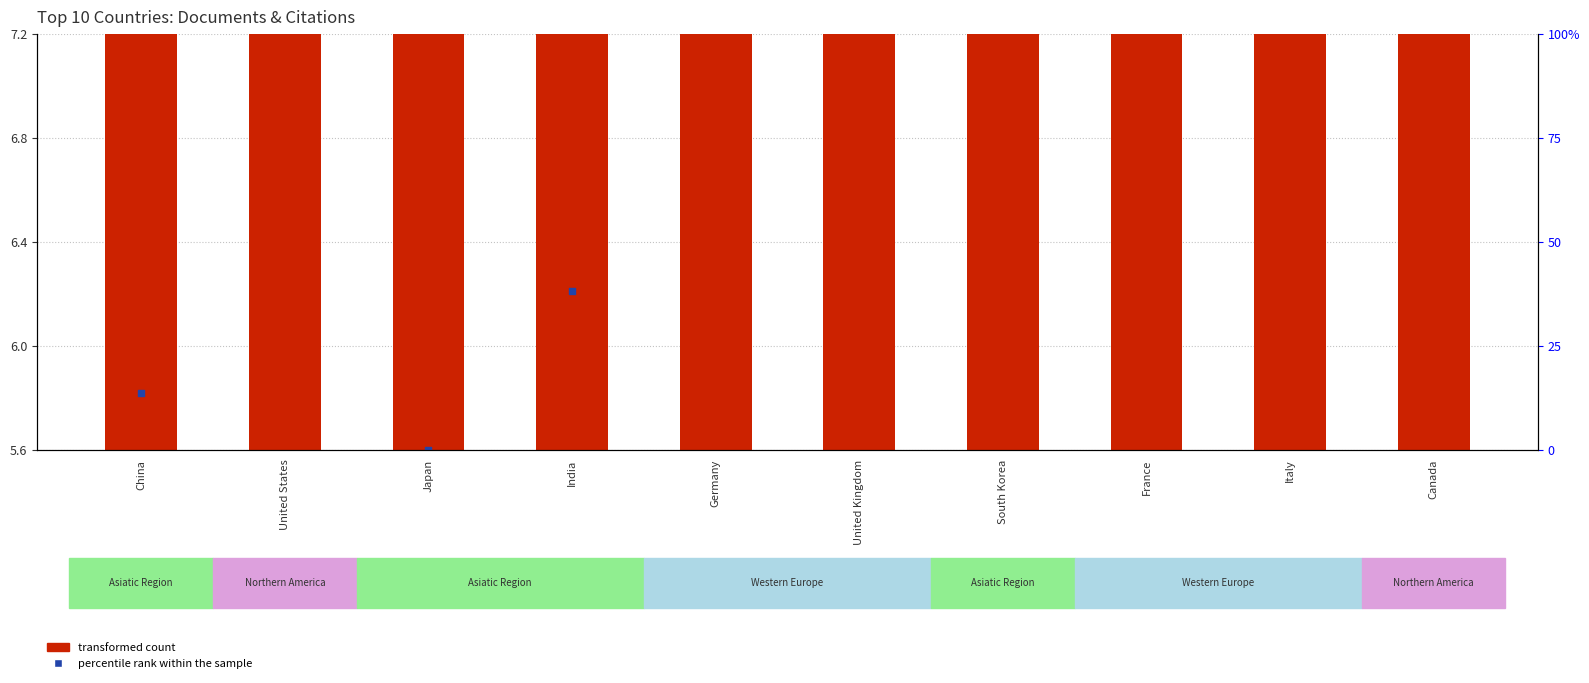

Which series has the largest Y range (max minus min)?

percentile rank within the sample